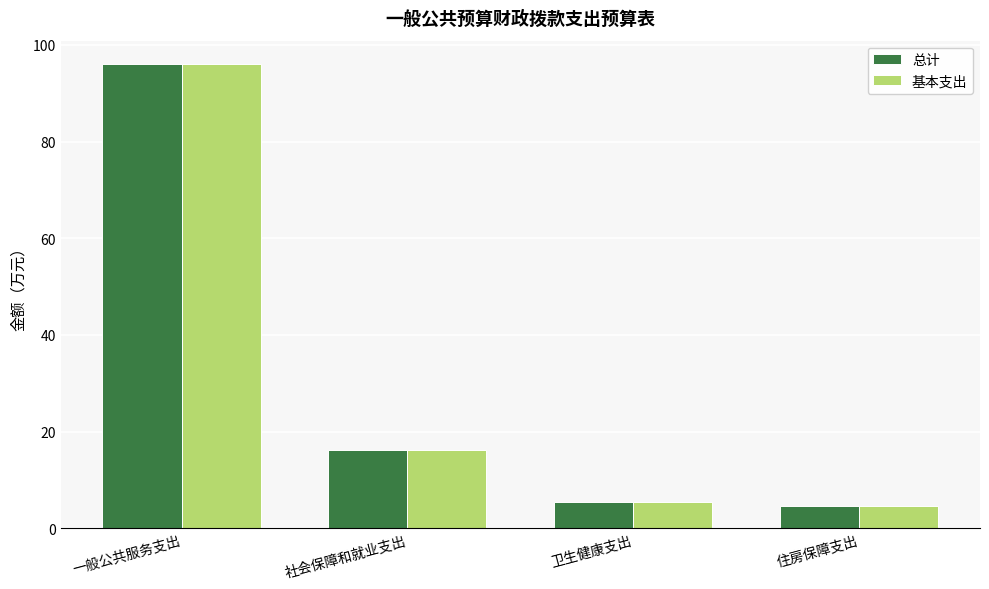

True or false: 总计 has a value of 16.1 at 社会保障和就业支出.

True